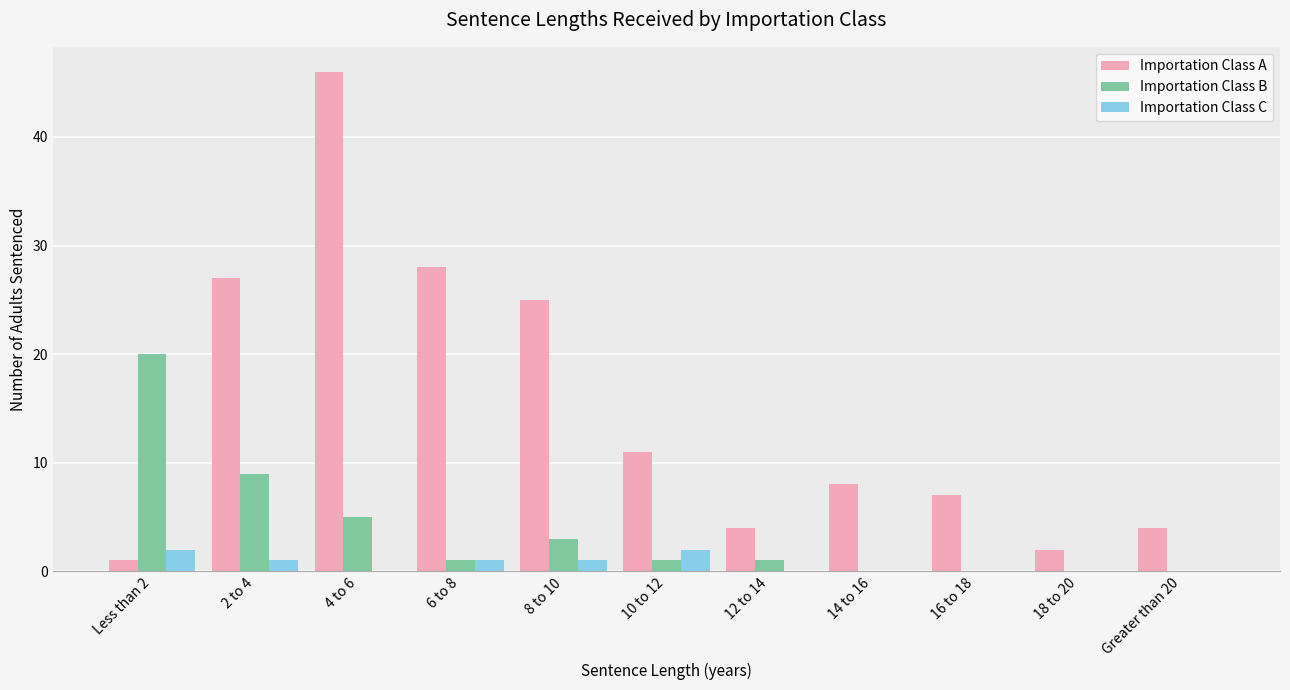

Which series has the largest total across all categories?

Importation Class A